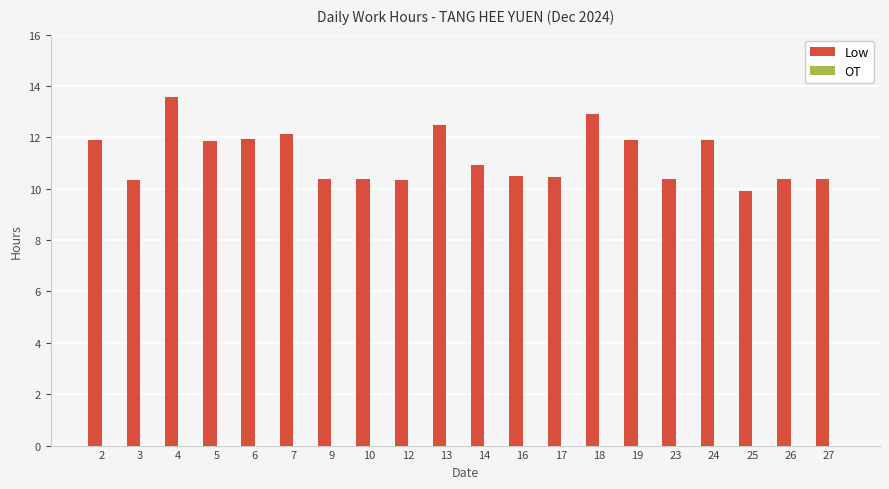

What is the difference between the maximum and minimum values?

3.6